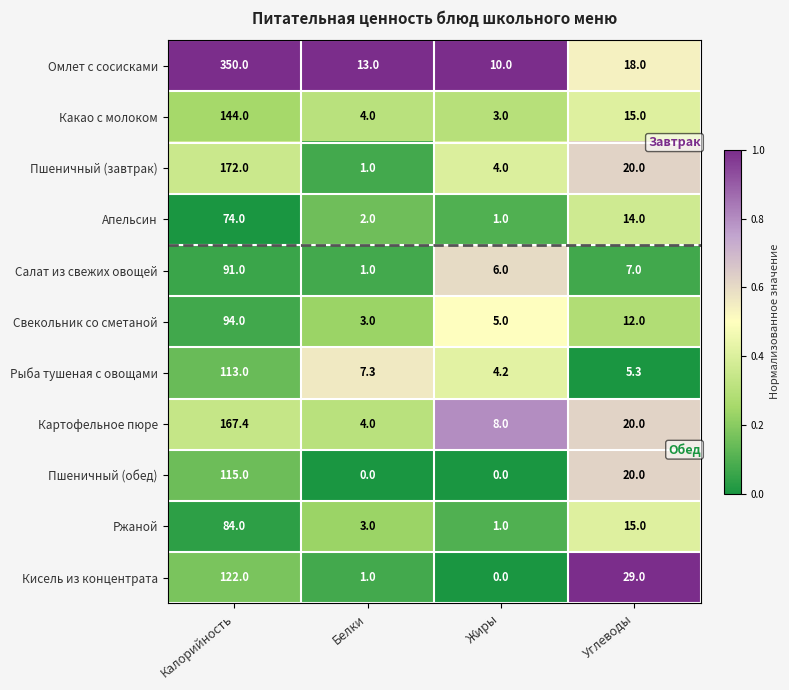

The value of Свекольник со сметаной at Жиры is 5.0. True or false?

True